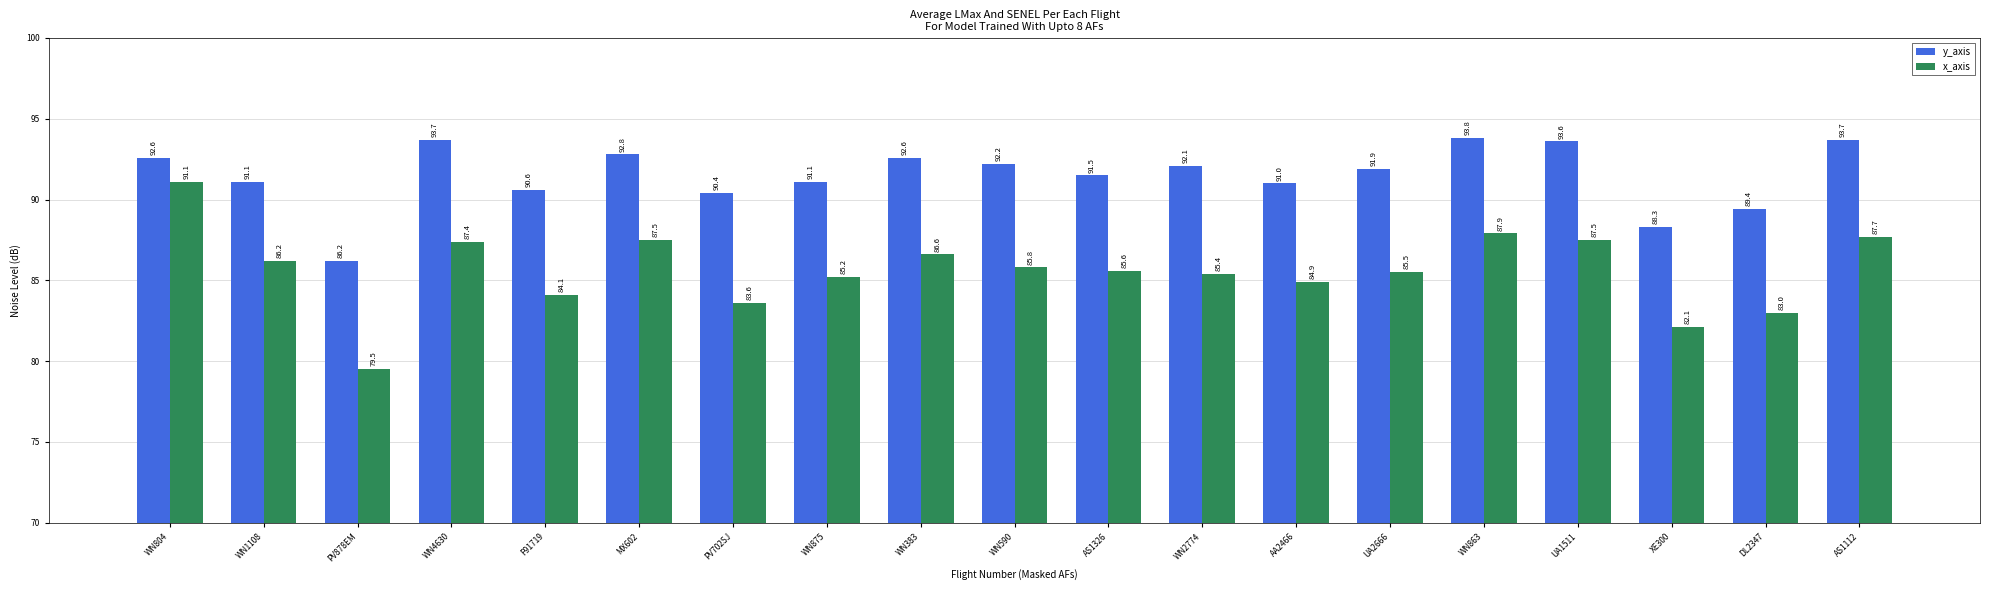

Is the value of y_axis at WN804 greater than the value of x_axis at MX602?

Yes